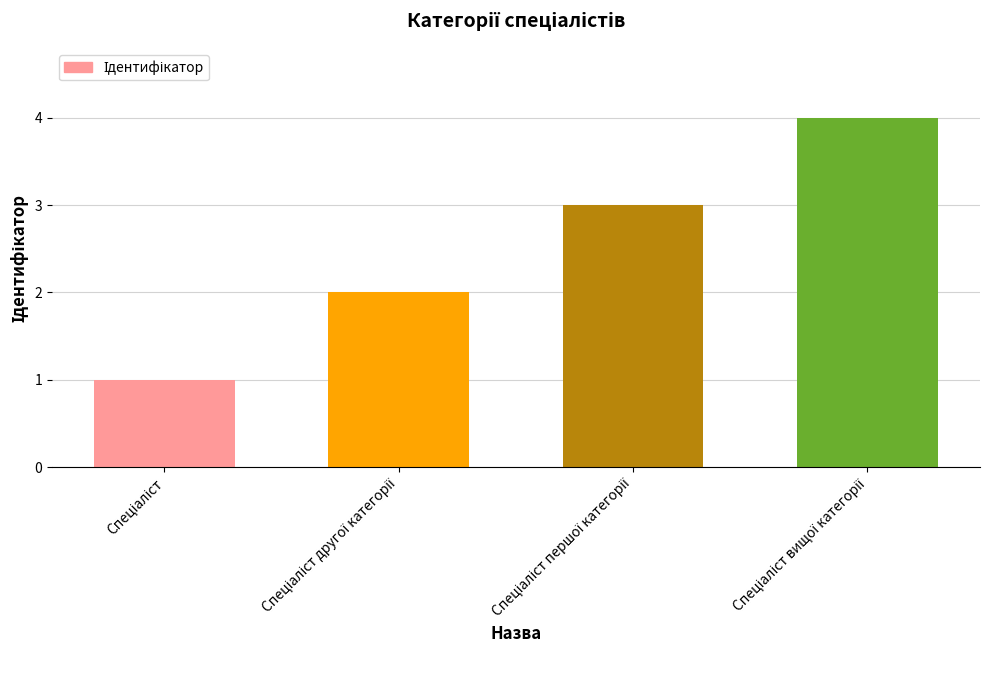

Are the bars grouped side by side (vs. stacked)?

No